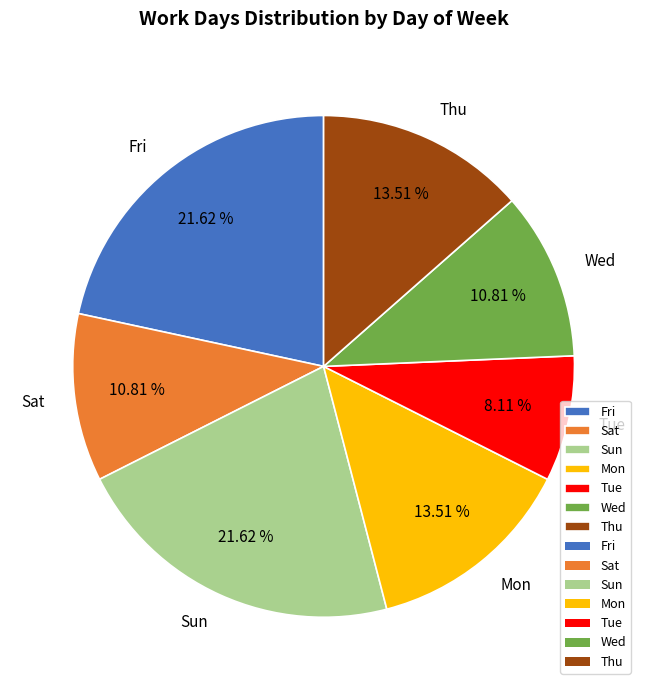

To the nearest percent, what percentage of the pie is Mon?

14%